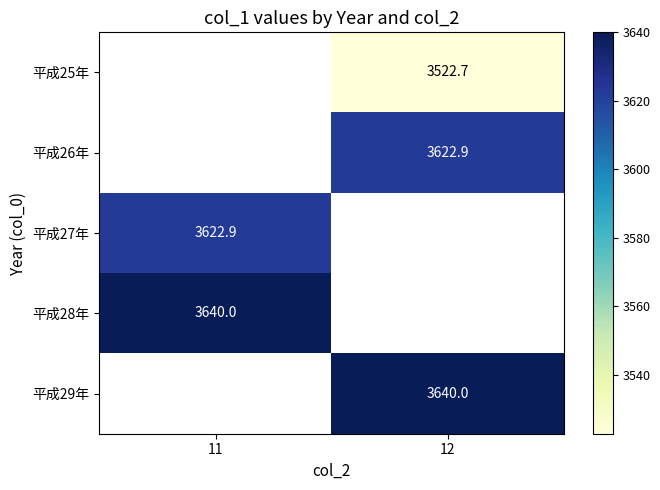

What is the difference between the highest and lowest values at 12?

117.3